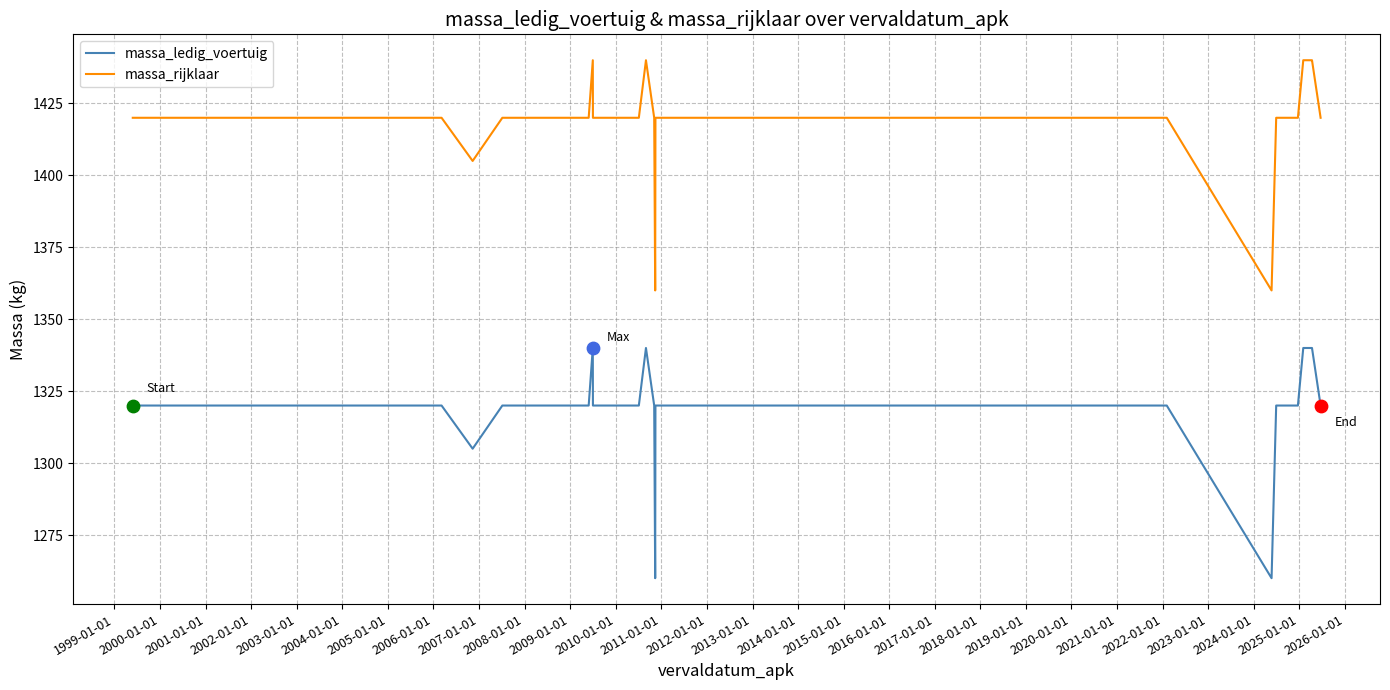

Which series has the largest total across all categories?

massa_rijklaar